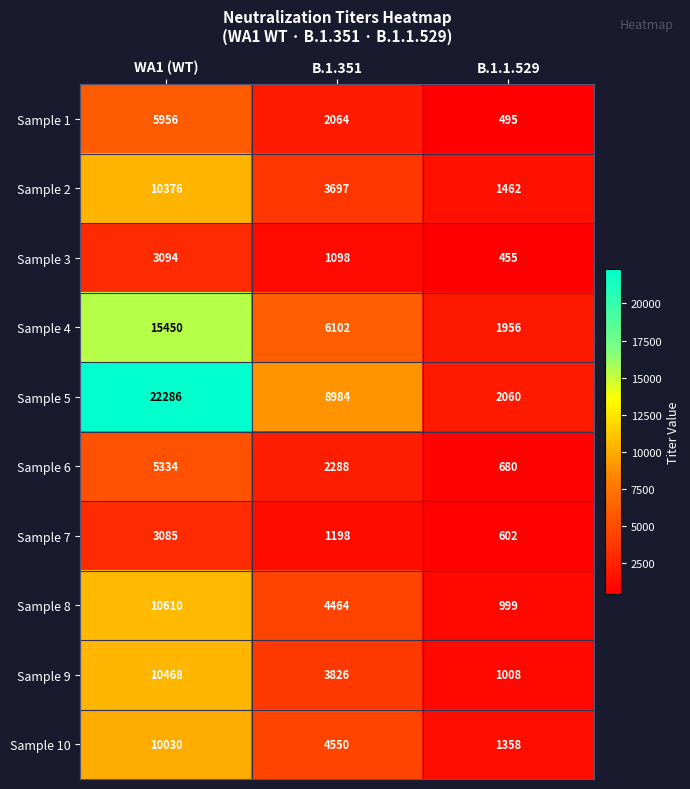

Reading left to right, what are all the values shown in this chart?

Sample 1: WA1 (WT)=5956	B.1.351=2064	B.1.1.529=495
Sample 2: WA1 (WT)=10376	B.1.351=3697	B.1.1.529=1462
Sample 3: WA1 (WT)=3094	B.1.351=1098	B.1.1.529=455
Sample 4: WA1 (WT)=15450	B.1.351=6102	B.1.1.529=1956
Sample 5: WA1 (WT)=22286	B.1.351=8984	B.1.1.529=2060
Sample 6: WA1 (WT)=5334	B.1.351=2288	B.1.1.529=680
Sample 7: WA1 (WT)=3085	B.1.351=1198	B.1.1.529=602
Sample 8: WA1 (WT)=10610	B.1.351=4464	B.1.1.529=999
Sample 9: WA1 (WT)=10468	B.1.351=3826	B.1.1.529=1008
Sample 10: WA1 (WT)=10030	B.1.351=4550	B.1.1.529=1358